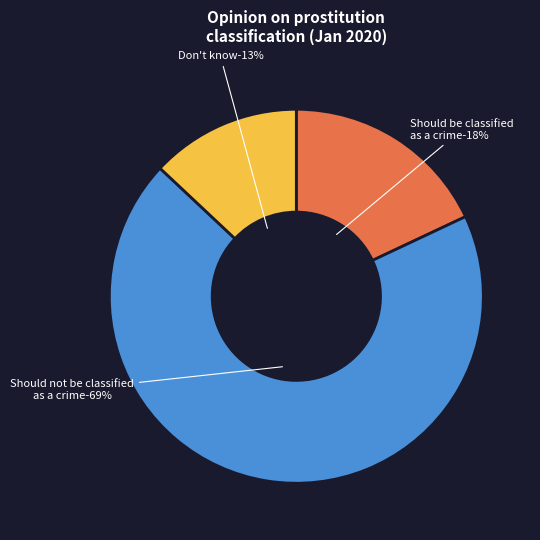

To the nearest percent, what is the average slice percentage?

33%